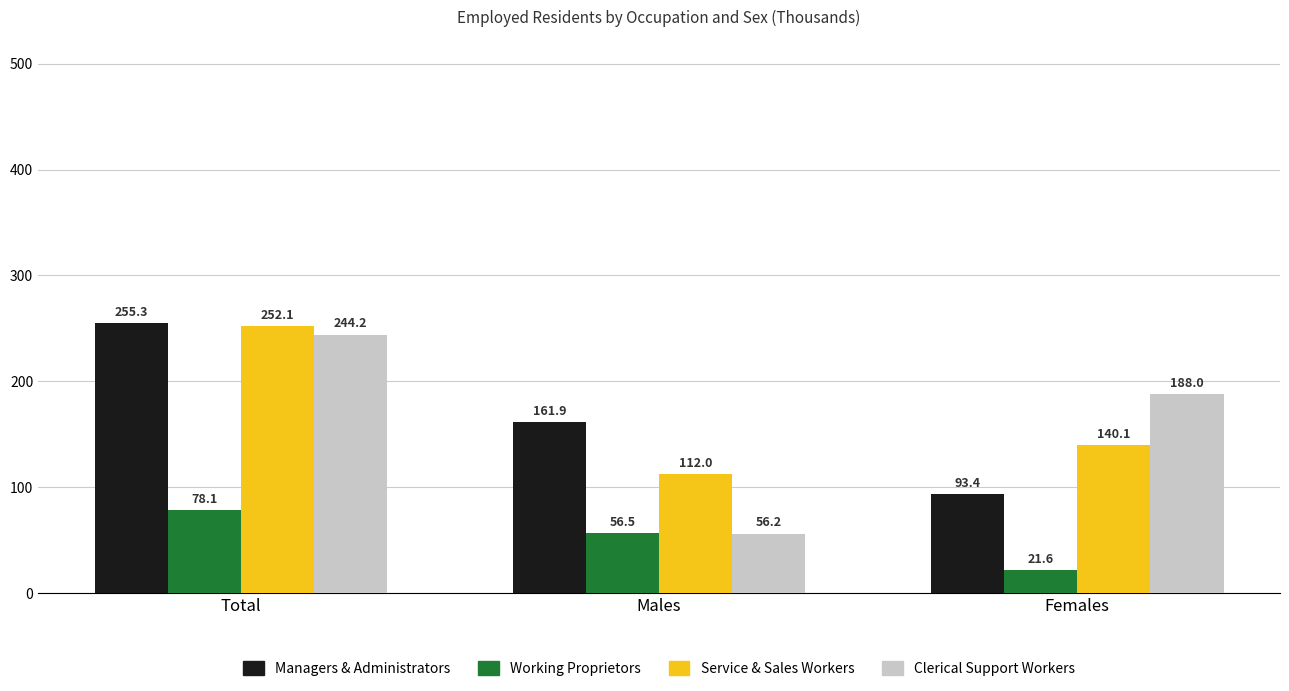

Reading left to right, extract all data points from this chart.

Managers & Administrators: Total=255.3	Males=161.9	Females=93.4
Working Proprietors: Total=78.1	Males=56.5	Females=21.6
Service & Sales Workers: Total=252.1	Males=112.0	Females=140.1
Clerical Support Workers: Total=244.2	Males=56.2	Females=188.0